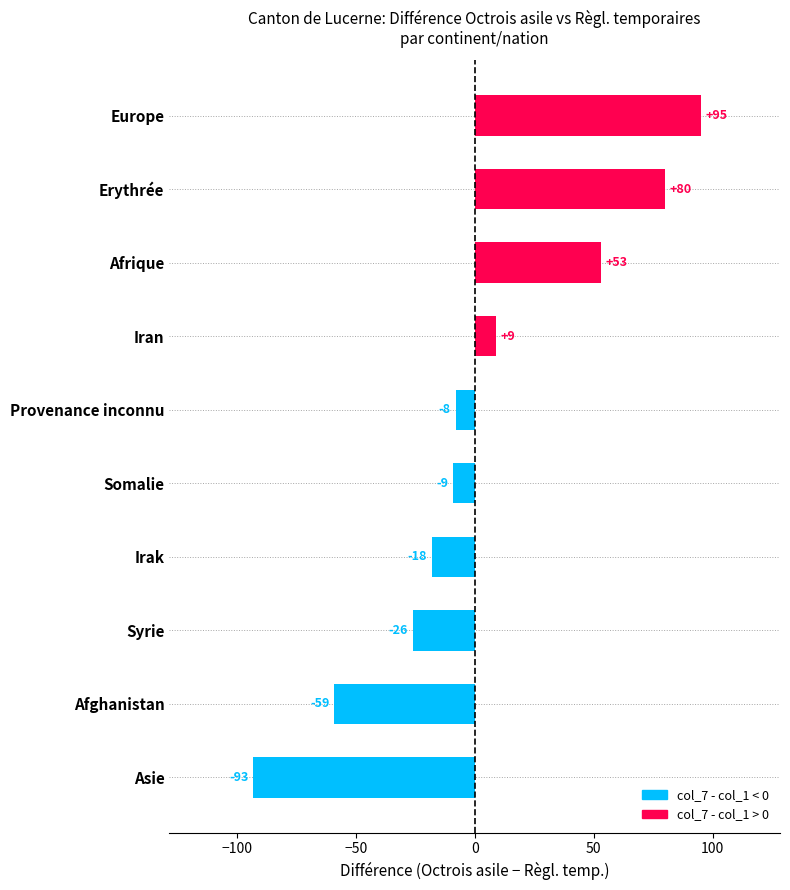

Reading top to bottom, what are all the values shown in this chart?

Europe=95	Erythrée=80	Afrique=53	Iran=9	Provenance inconnu=-8	Somalie=-9	Irak=-18	Syrie=-26	Afghanistan=-59	Asie=-93